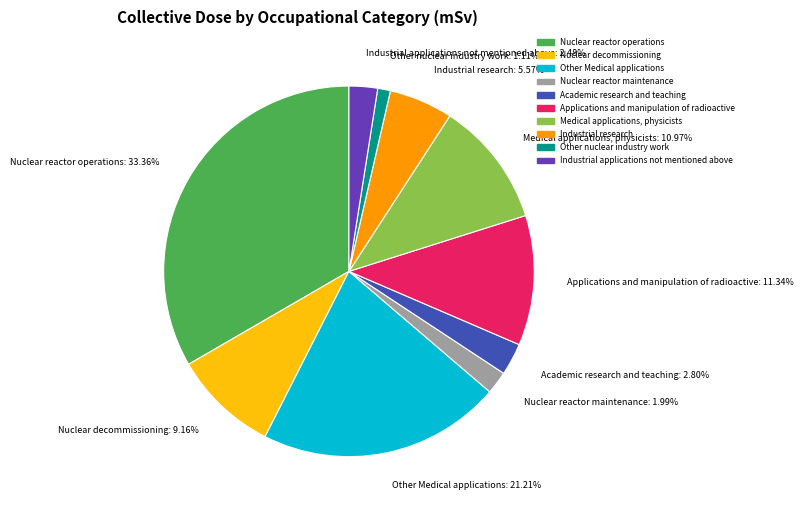

Which slice is the largest?

Nuclear reactor operations